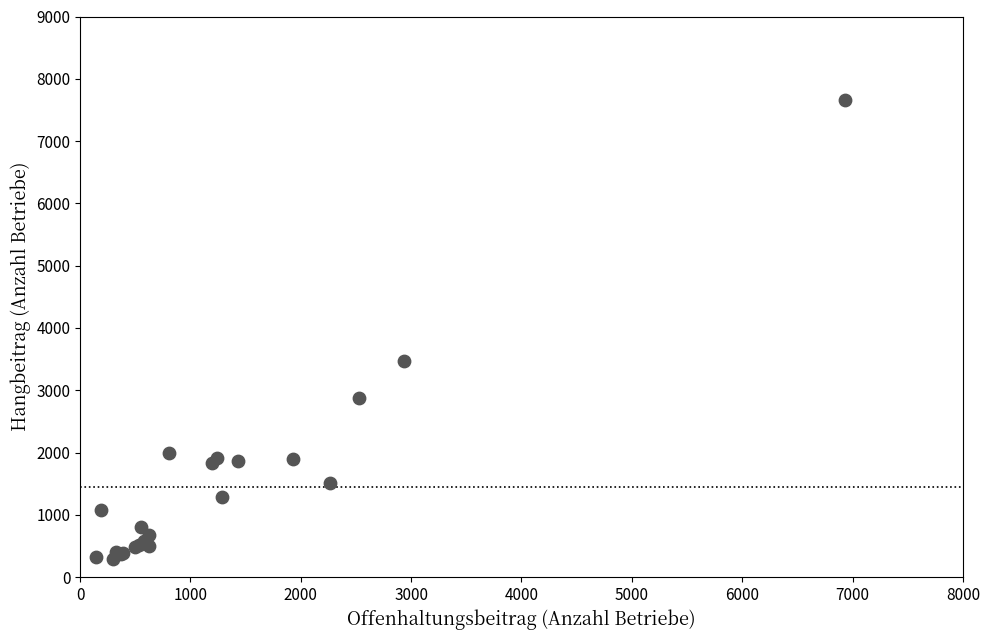

What Y value in the scatter plot is closest to 3973?

3467